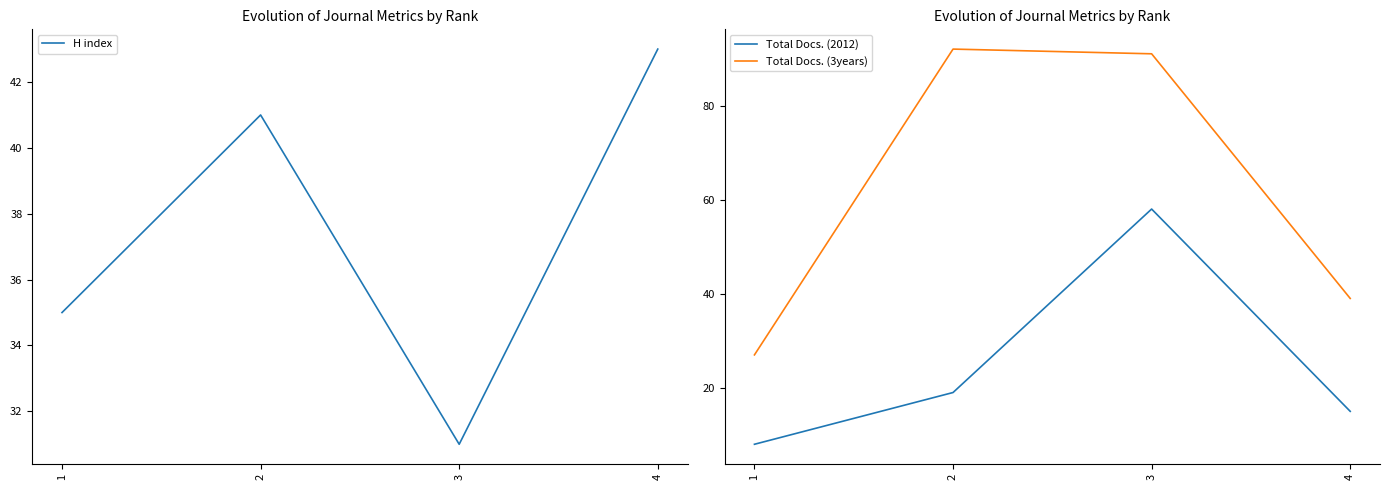

How many lines are shown in the chart?

3